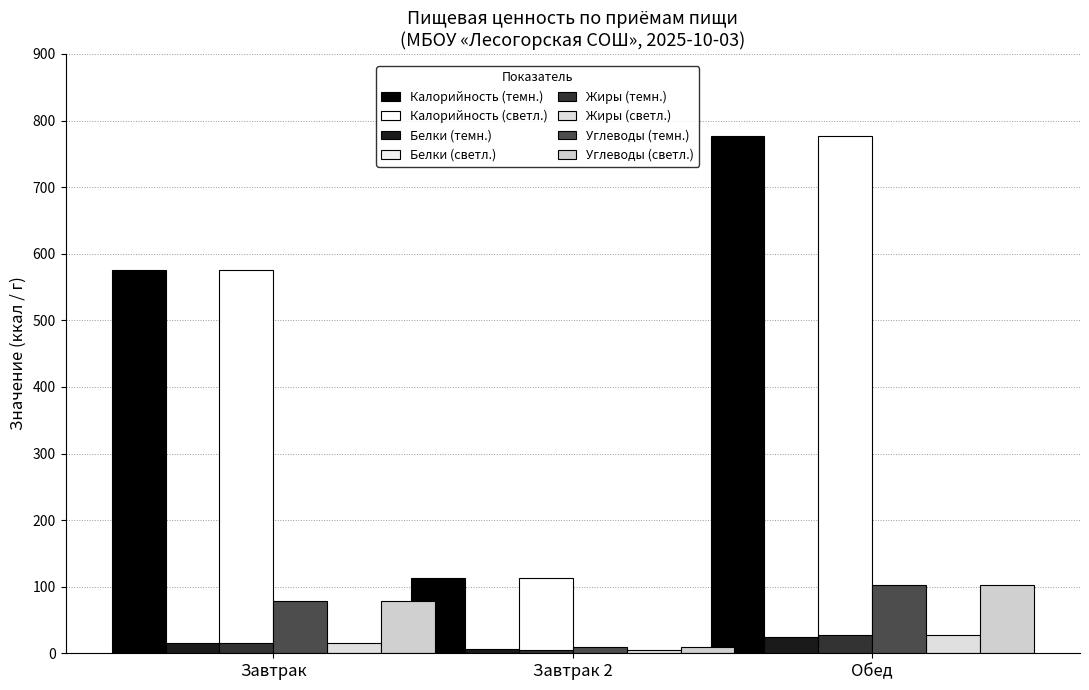

What is the label of the 1st bar from the right?

Обед